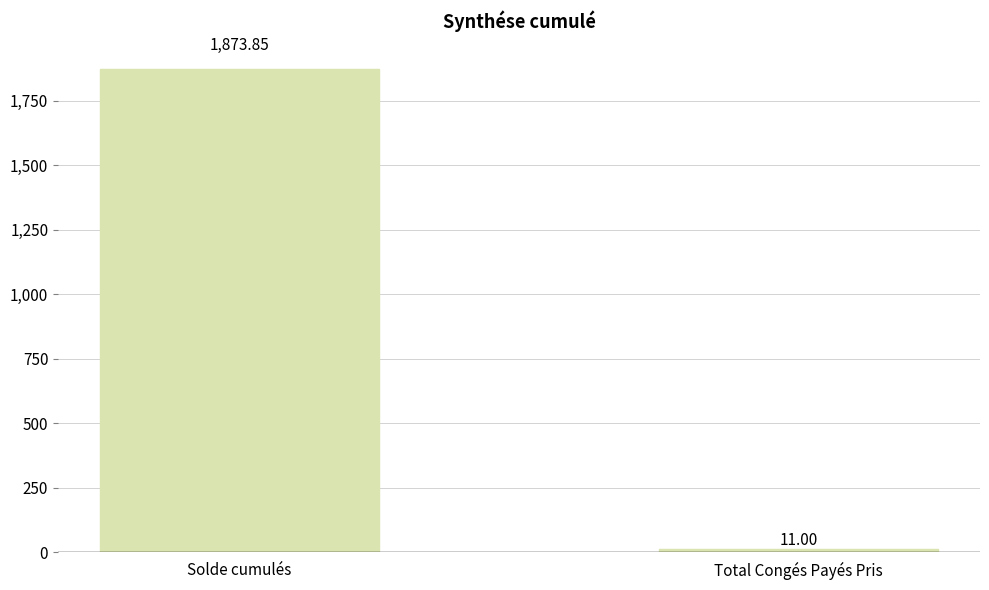

The value at Total Congés Payés Pris is 11.0. True or false?

True